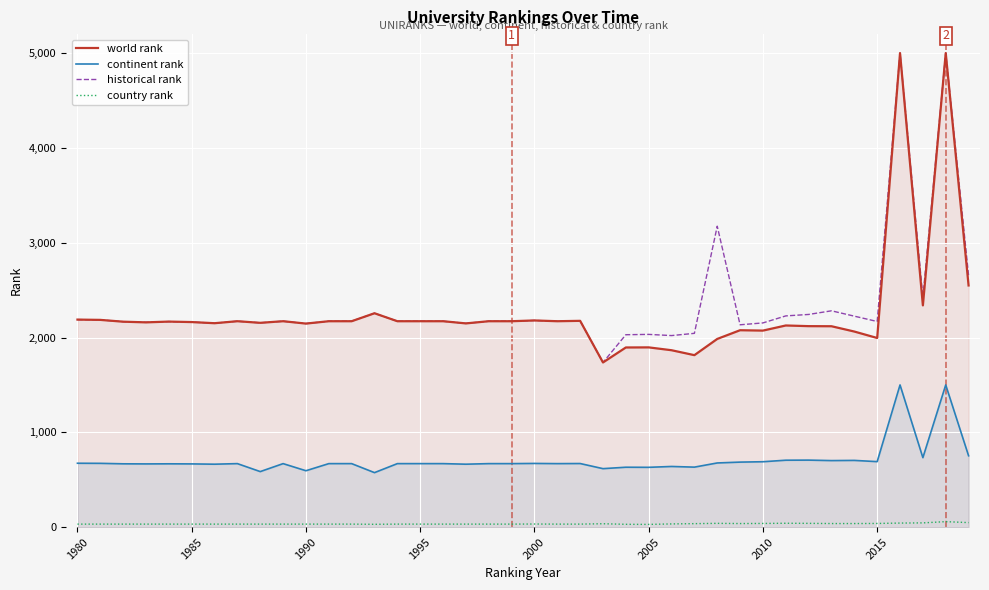

How many lines are shown in the chart?

4